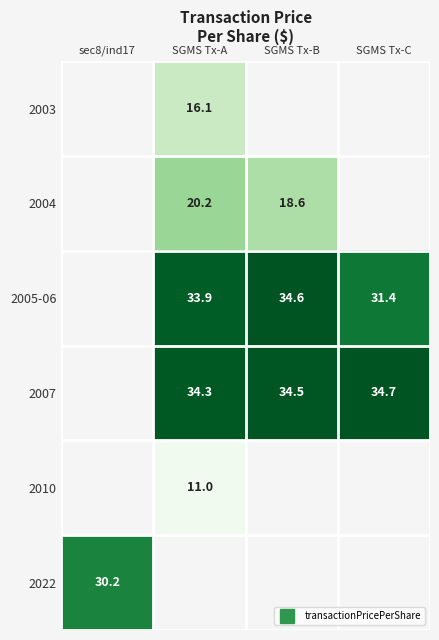

Which series changed the most between SGMS Tx-A and SGMS Tx-B?

2004